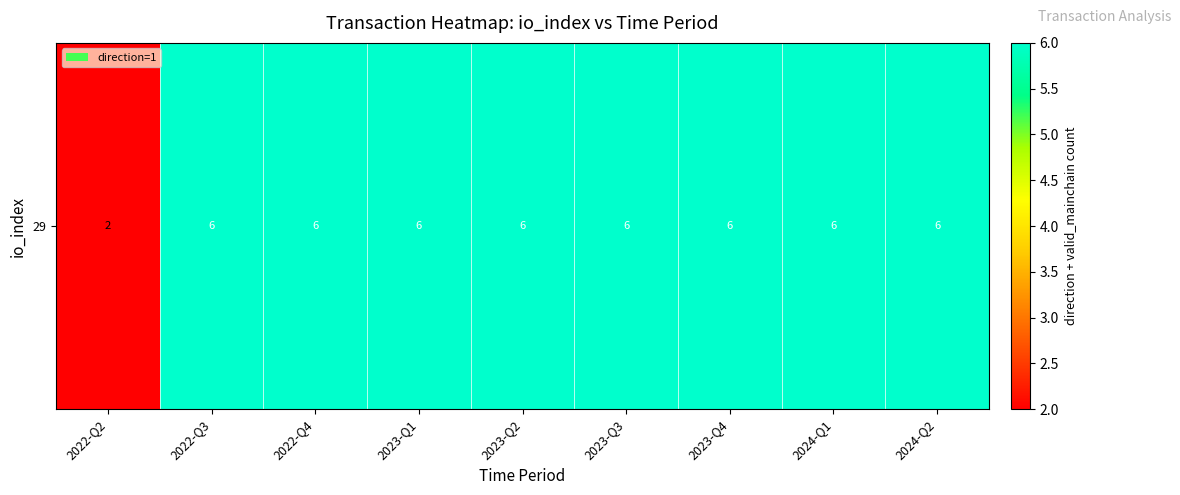

Rank the categories by value from highest to lowest.

2022-Q3, 2022-Q4, 2023-Q1, 2023-Q2, 2023-Q3, 2023-Q4, 2024-Q1, 2024-Q2, 2022-Q2